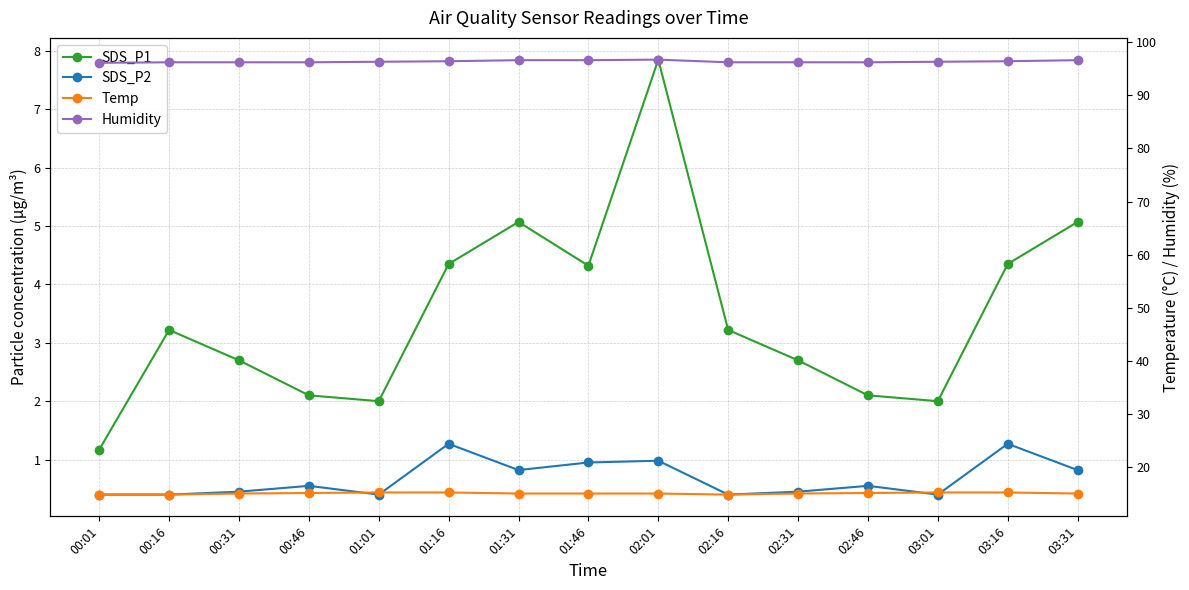

Reading right to left, transcribe all the data shown in this chart.

SDS_P1: 03:31=5.1	03:16=4.3	03:01=2.0	02:46=2.1	02:31=2.7	02:16=3.2	02:01=7.8	01:46=4.3	01:31=5.1	01:16=4.3	01:01=2.0	00:46=2.1	00:31=2.7	00:16=3.2	00:01=1.2
SDS_P2: 03:31=0.8	03:16=1.3	03:01=0.4	02:46=0.6	02:31=0.5	02:16=0.4	02:01=1.0	01:46=0.9	01:31=0.8	01:16=1.3	01:01=0.4	00:46=0.6	00:31=0.5	00:16=0.4	00:01=0.4
Temp: 03:31=15.1	03:16=15.3	03:01=15.3	02:46=15.2	02:31=15.1	02:16=14.9	02:01=15.1	01:46=15.1	01:31=15.1	01:16=15.3	01:01=15.3	00:46=15.2	00:31=15.1	00:16=14.9	00:01=14.9
Humidity: 03:31=96.6	03:16=96.4	03:01=96.3	02:46=96.2	02:31=96.2	02:16=96.2	02:01=96.7	01:46=96.6	01:31=96.6	01:16=96.4	01:01=96.3	00:46=96.2	00:31=96.2	00:16=96.2	00:01=96.1